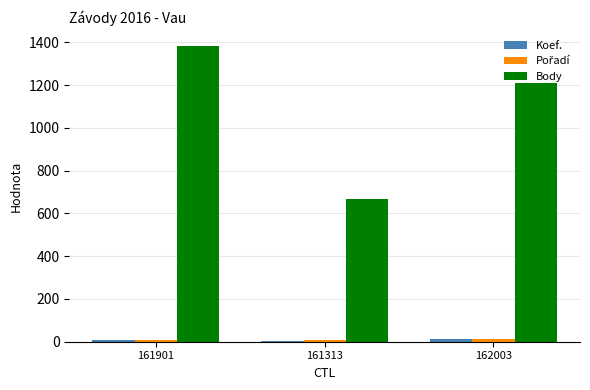

Between 161901 and 162003, which series saw the biggest shift?

Body